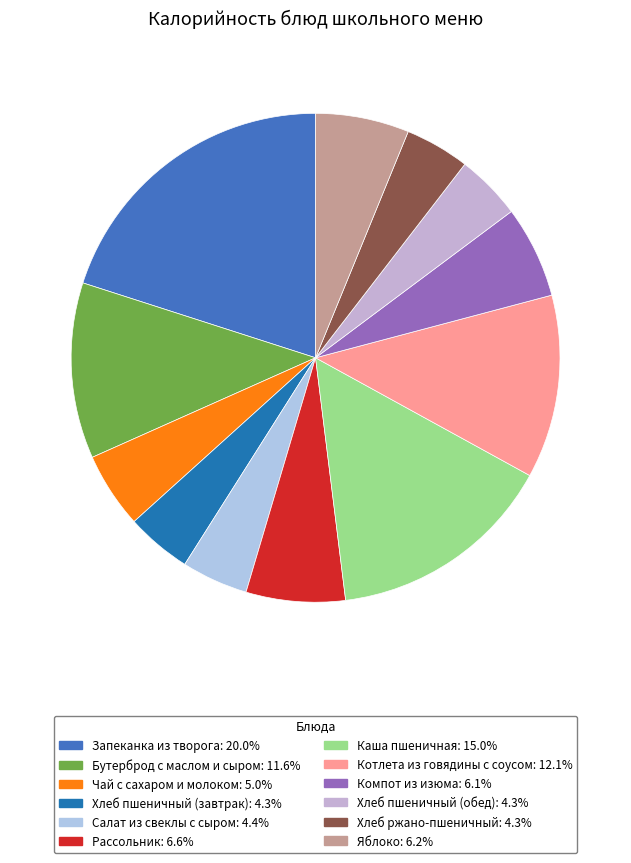

To the nearest percent, what is the combined percentage of Чай с сахаром и молоком and Запеканка из творога?

25%